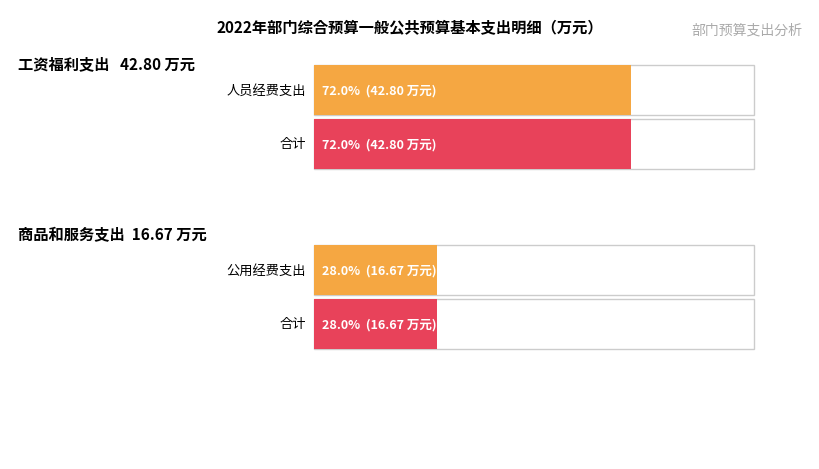

Is it true that 人员经费支出 equals 68.3 at 工资福利支出?

False